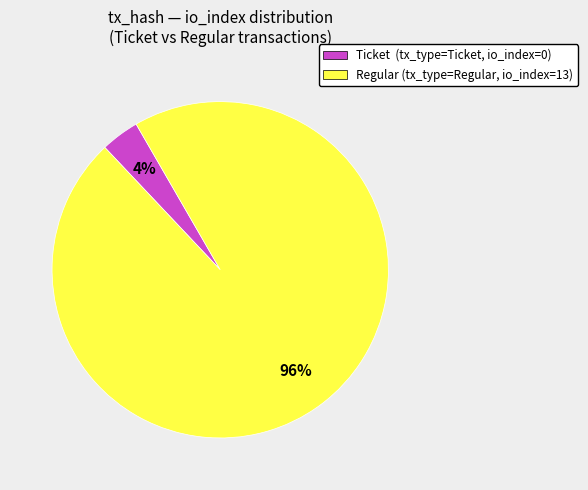

Is there a majority slice in this chart?

Yes